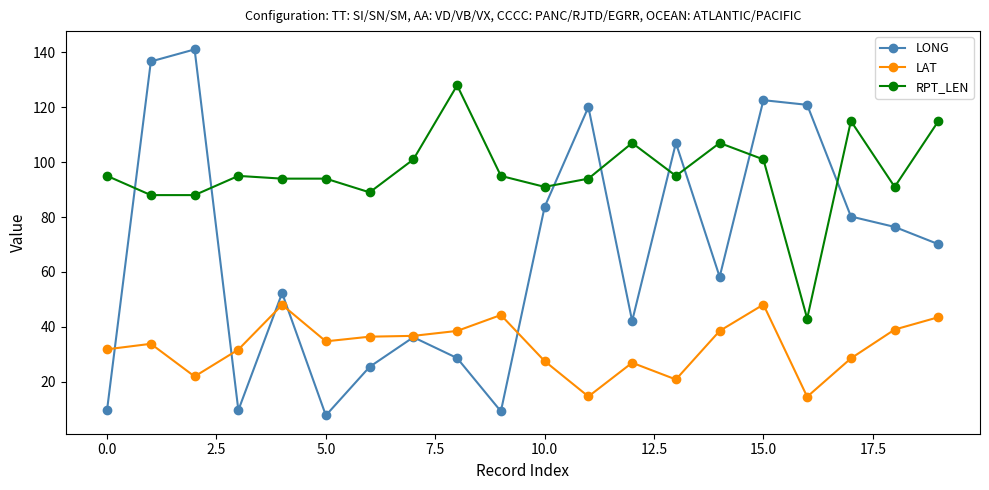

What is the value of the LAT point at the 3rd from the left?

21.9